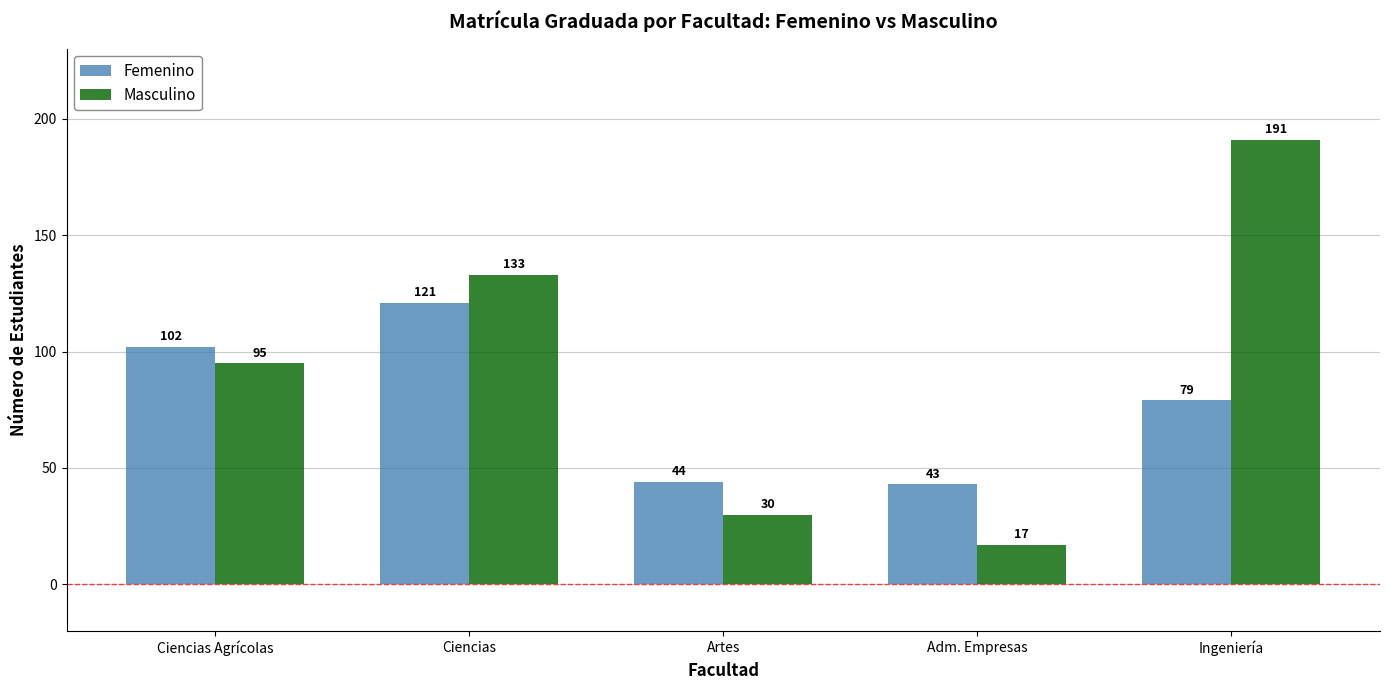

What is the spread (max minus min) of values at Ciencias Agrícolas?

7